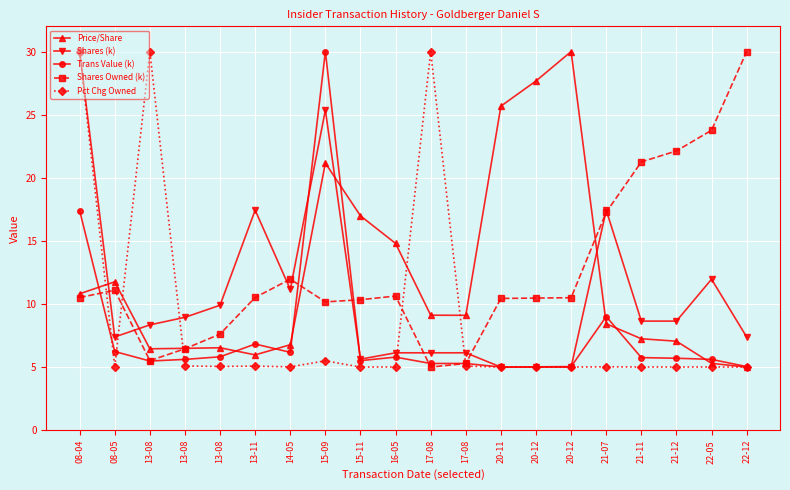

Which series has the widest spread of values?

Price/Share